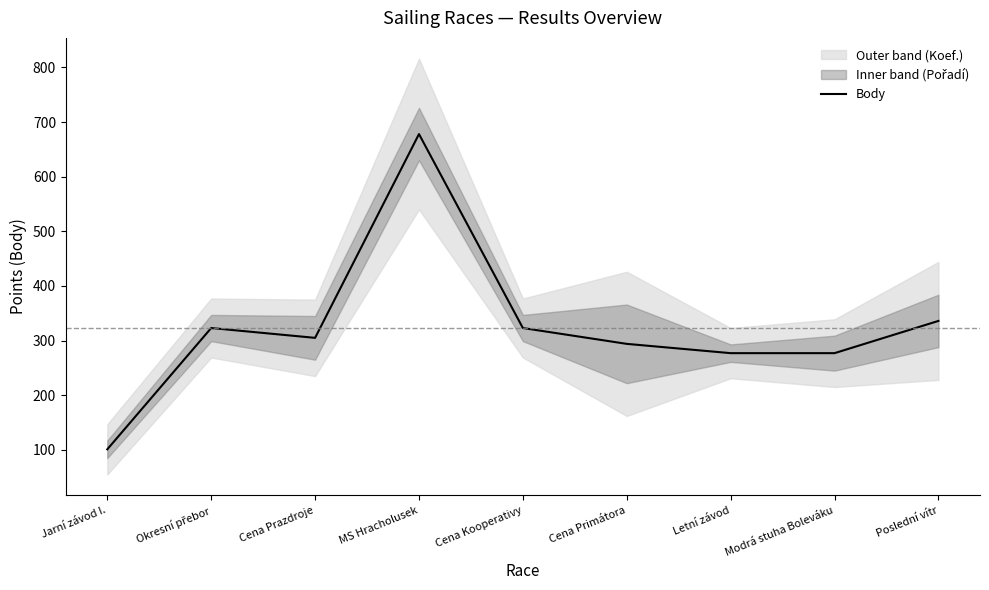

What is the sum of all values?

2914